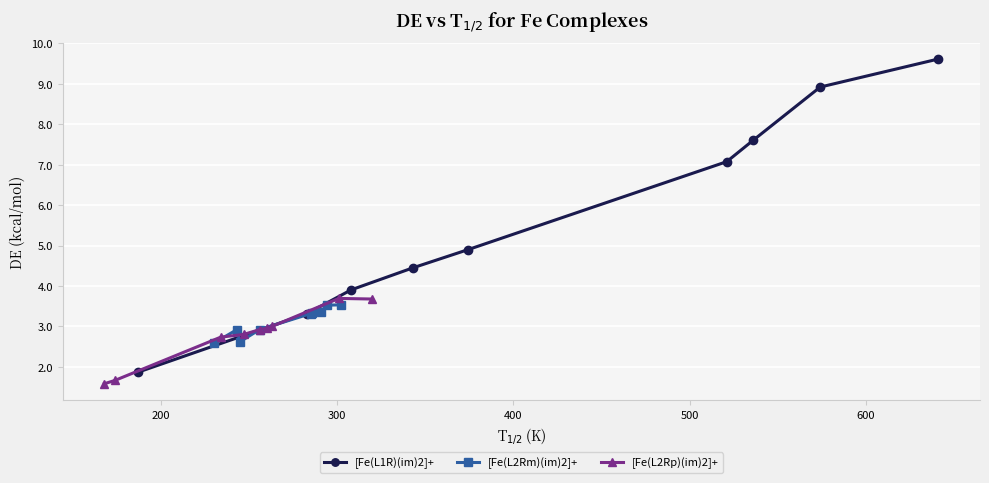

True or false: [Fe(L1R)(im)2]+ has more than 1 interior local peaks.

False